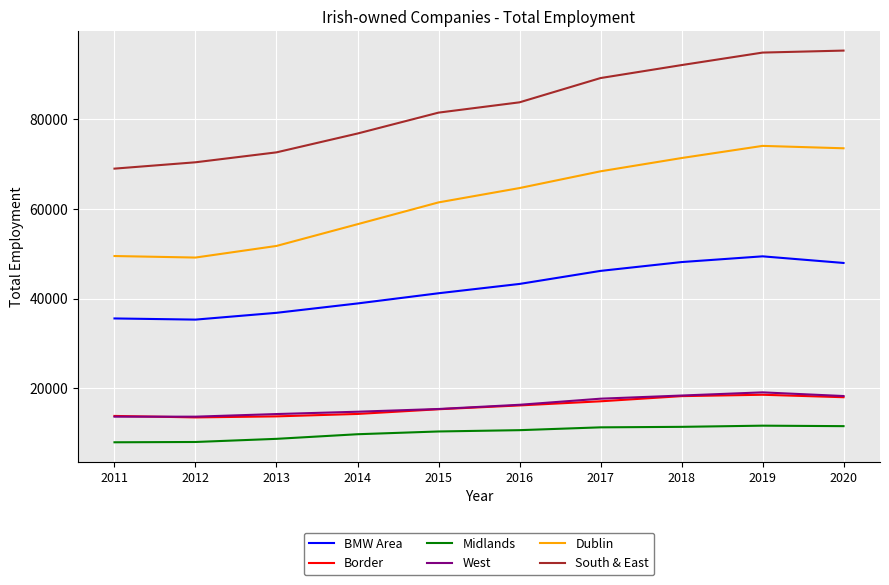

True or false: Dublin and West intersect in this chart.

False